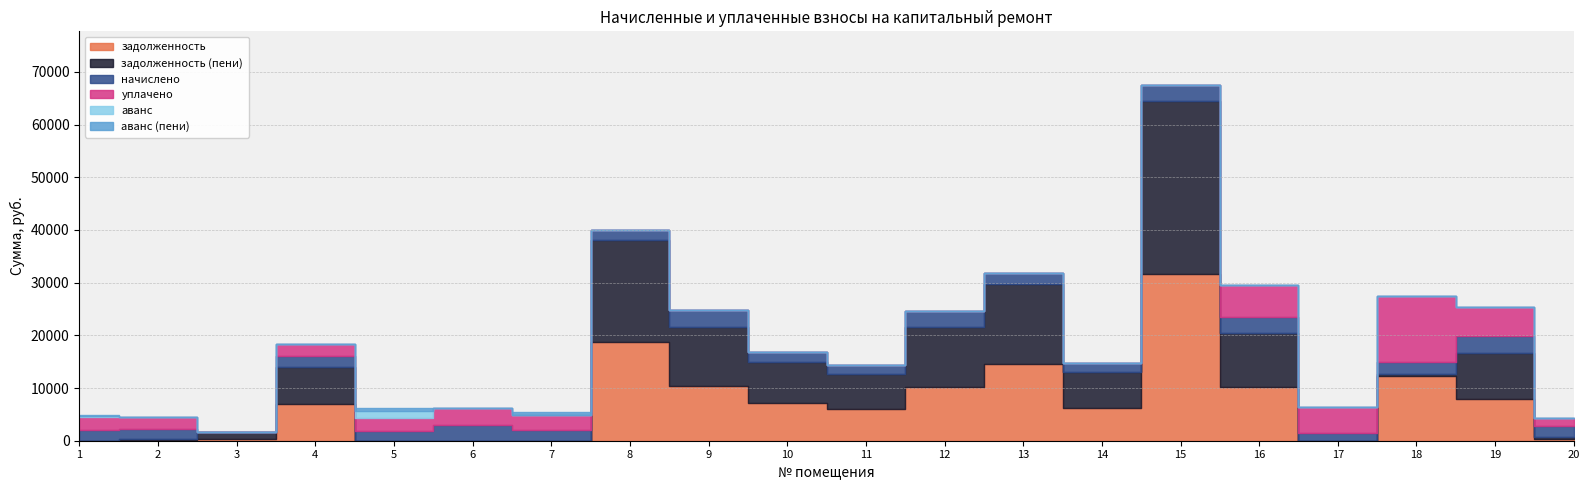

What value does the начислено series have at 20?

2168.5